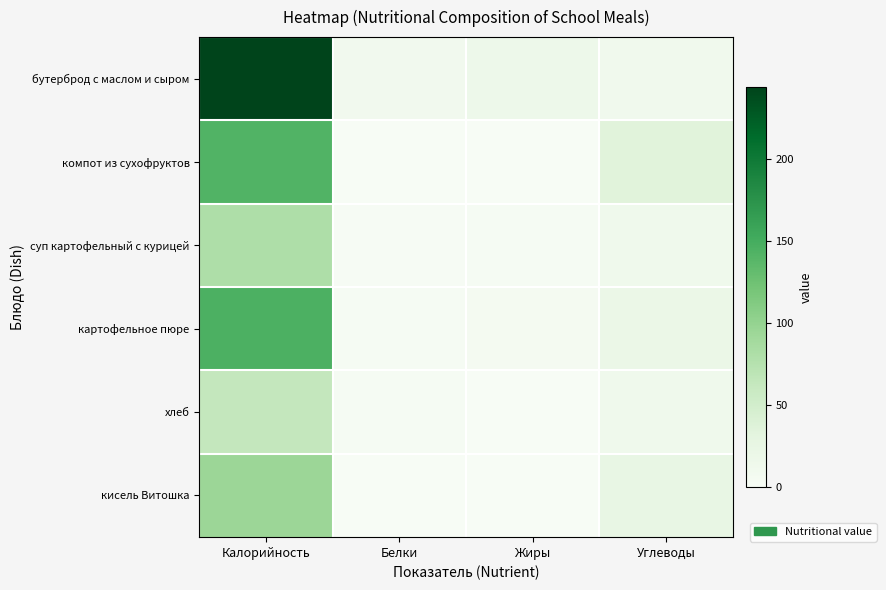

Between Жиры and Углеводы, which is larger?

Жиры